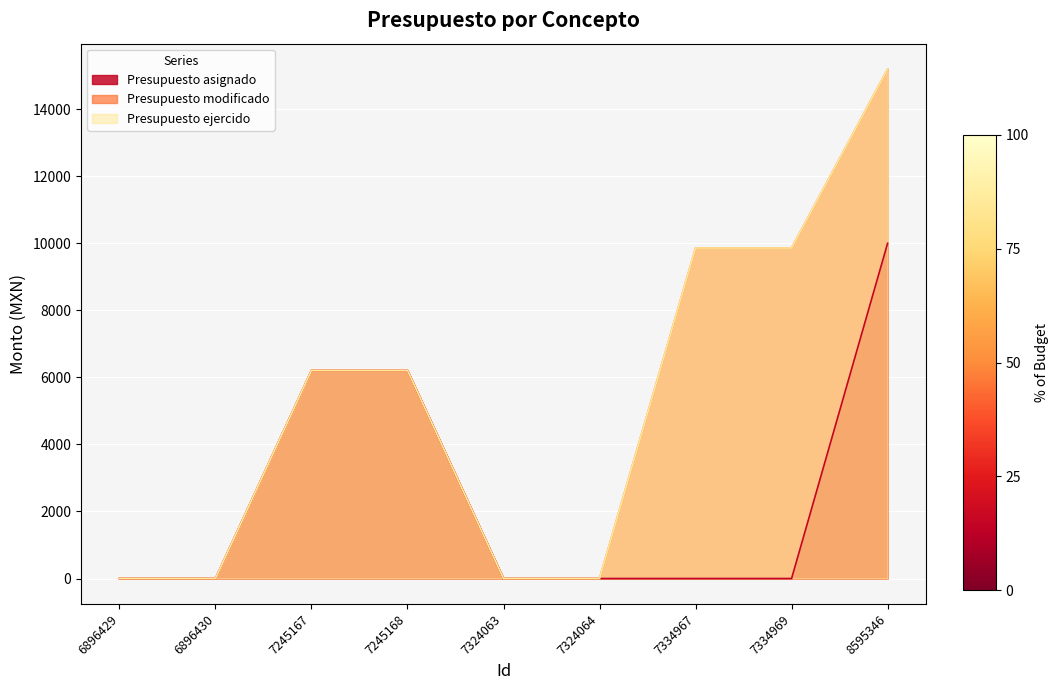

What is the greatest value displayed?

15196